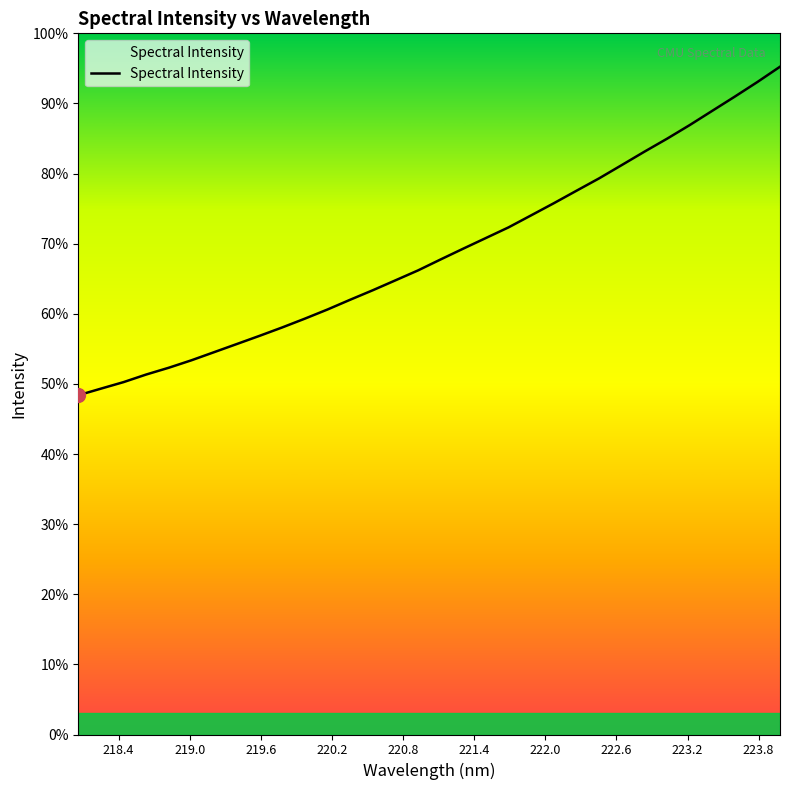

Does the chart display data point markers on the line(s)?

No